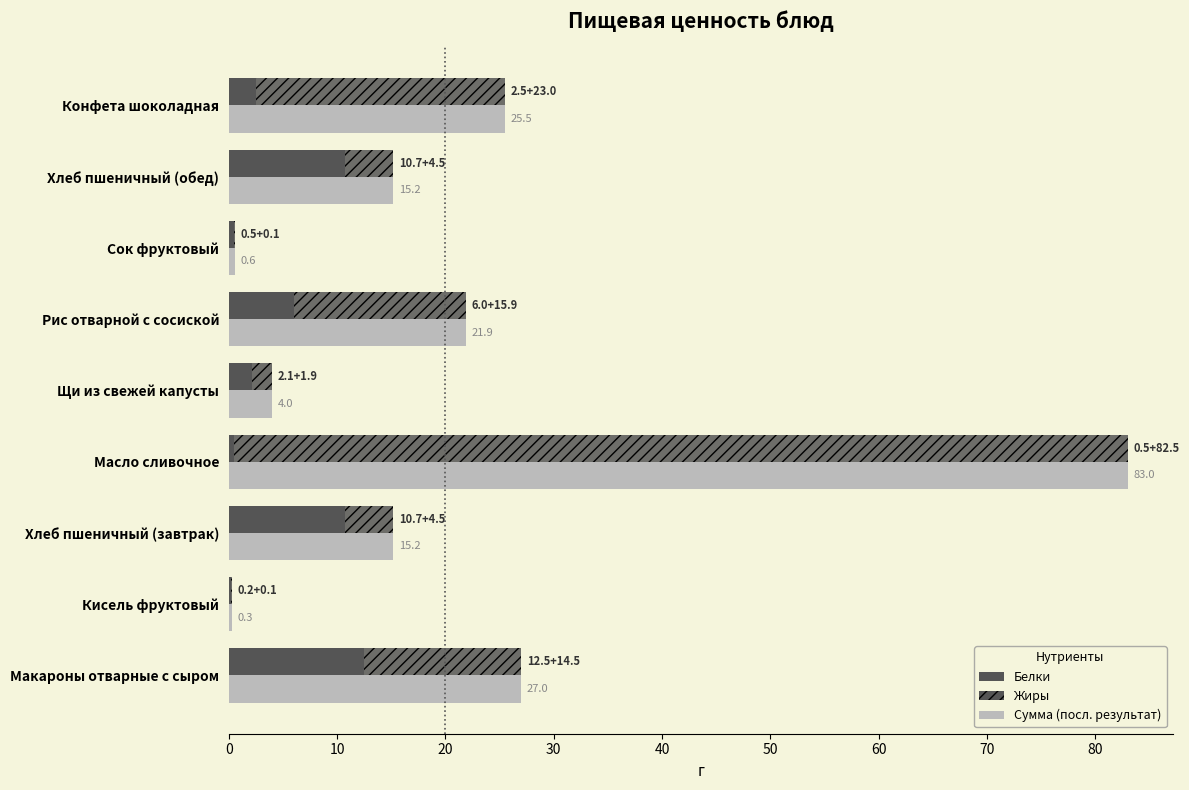

Are the bars grouped side by side (vs. stacked)?

Yes